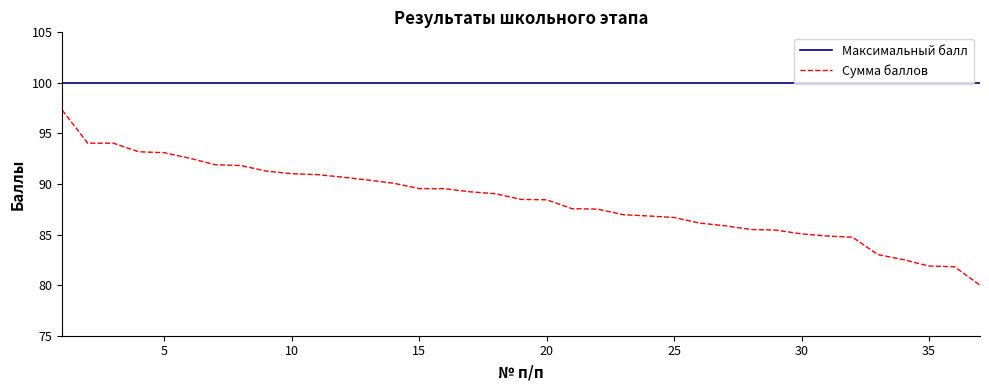

List the series in order of their peak value, highest first.

Максимальный балл, Сумма баллов